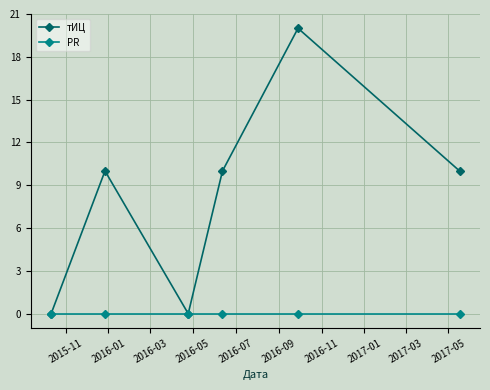

In тИЦ, how many points are higher than both neighbors (excluding endpoints)?

2